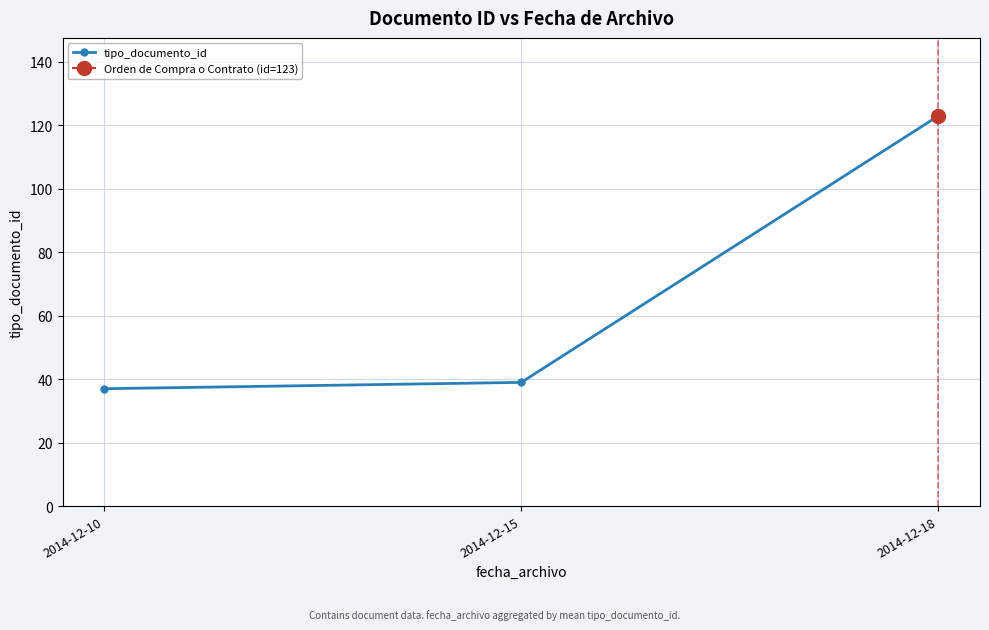

What is the sum of all values?

199